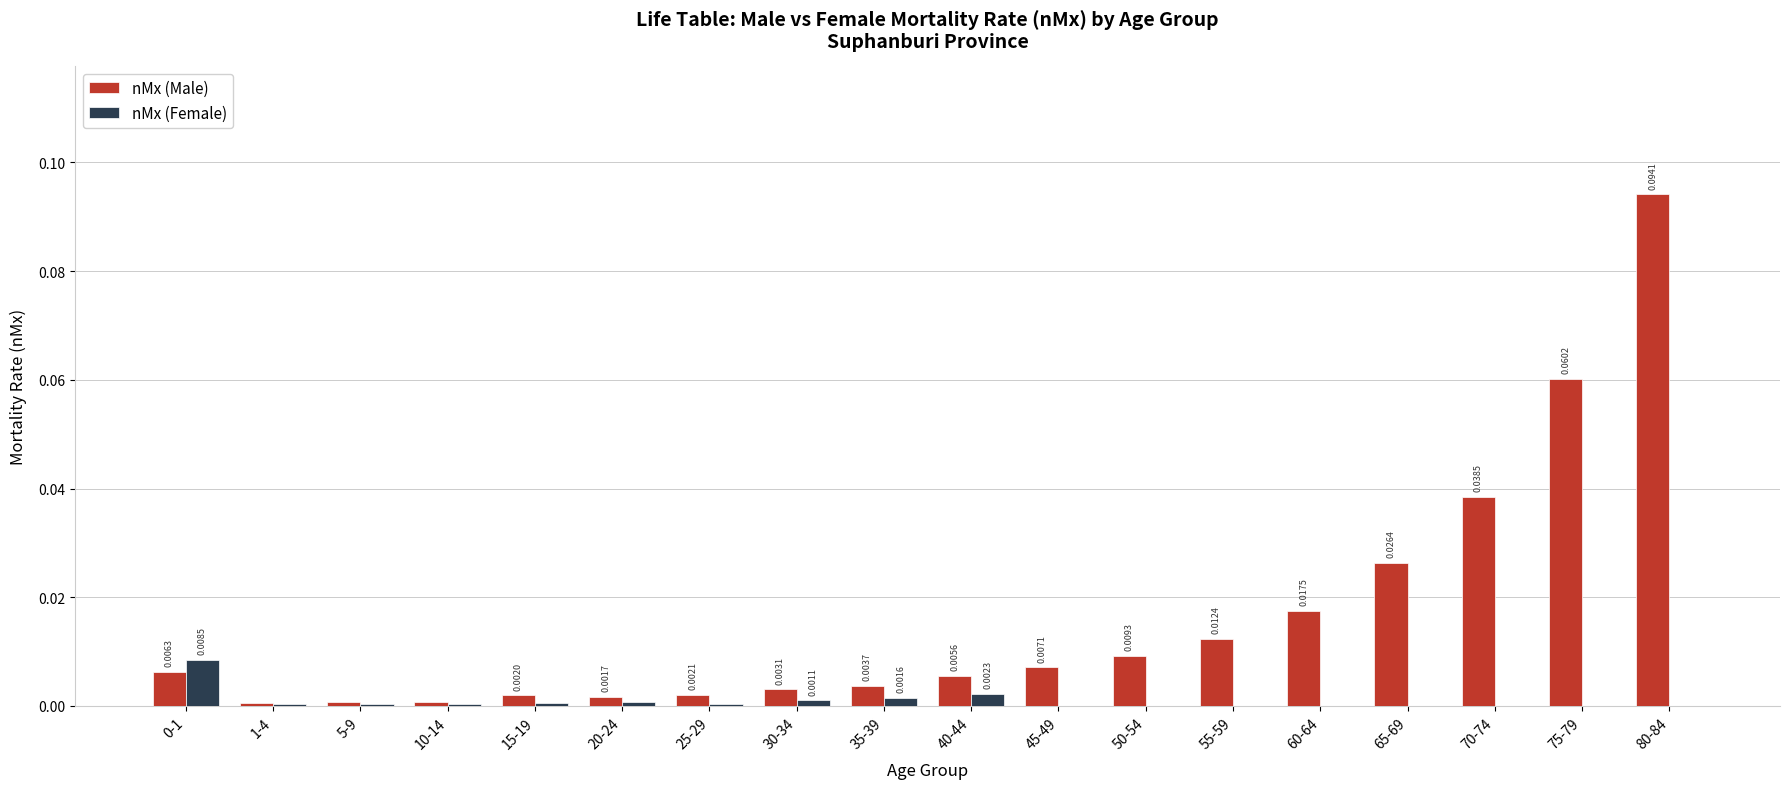

Which series changed the most between 45-49 and 55-59?

nMx (Male)